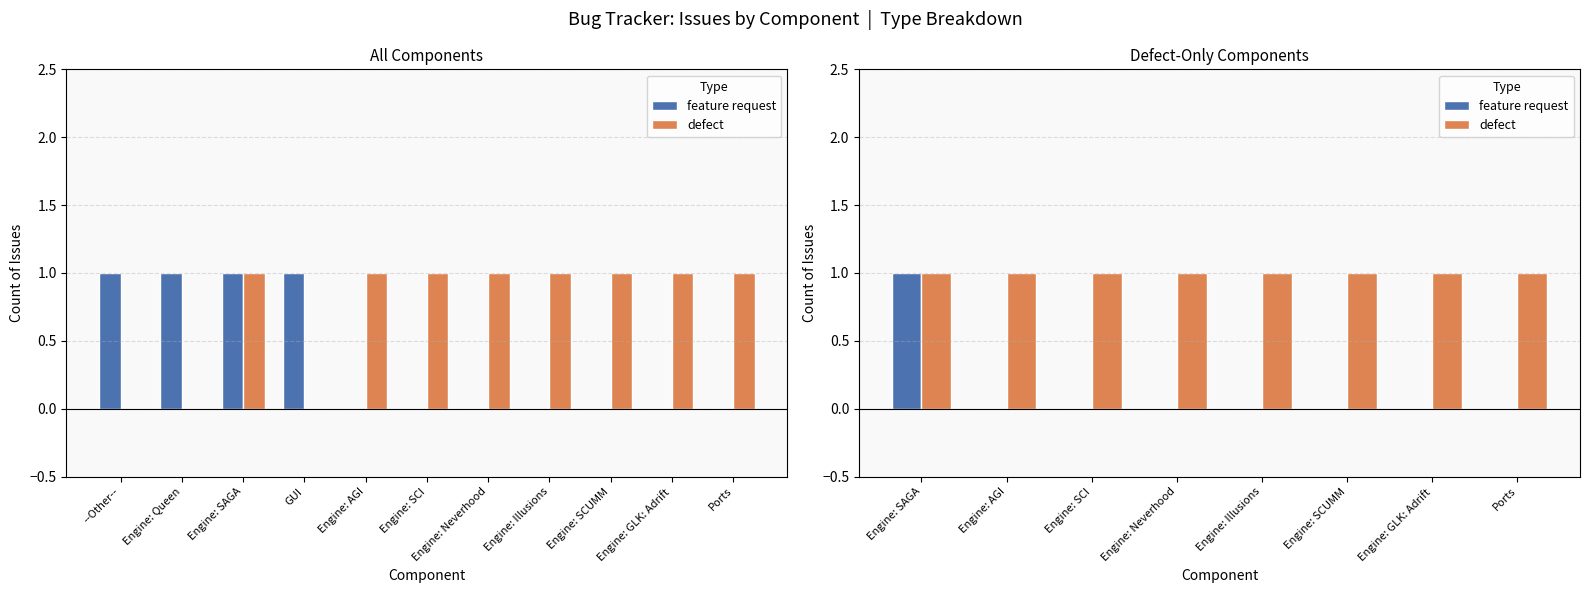

Which series has the largest range (max minus min)?

feature request